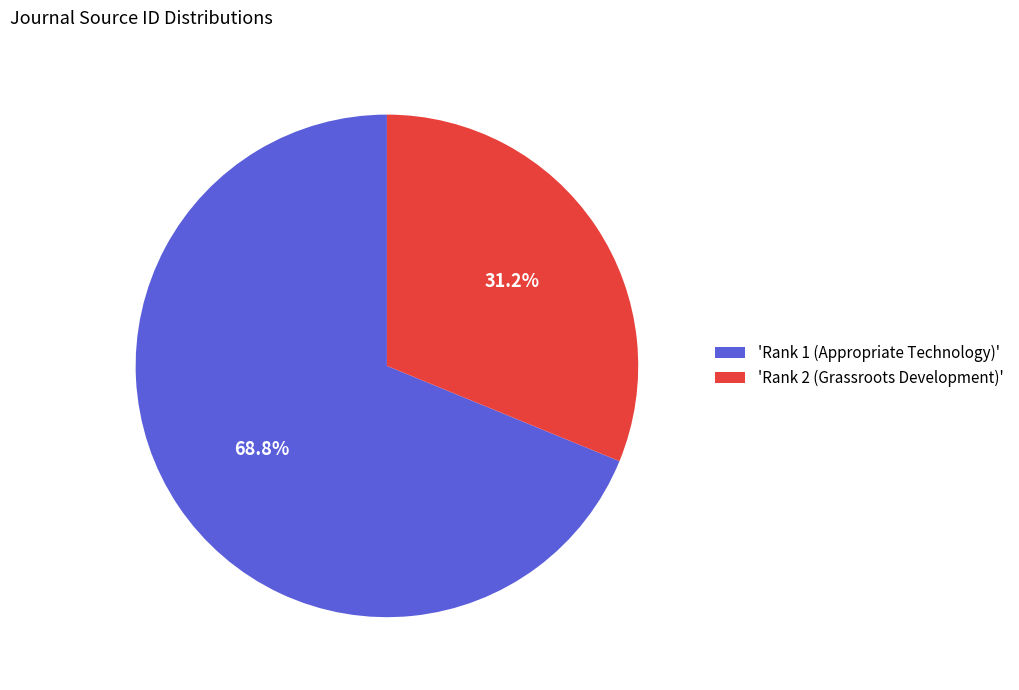

What is the largest slice in the pie chart?

'Rank 1 (Appropriate Technology)'